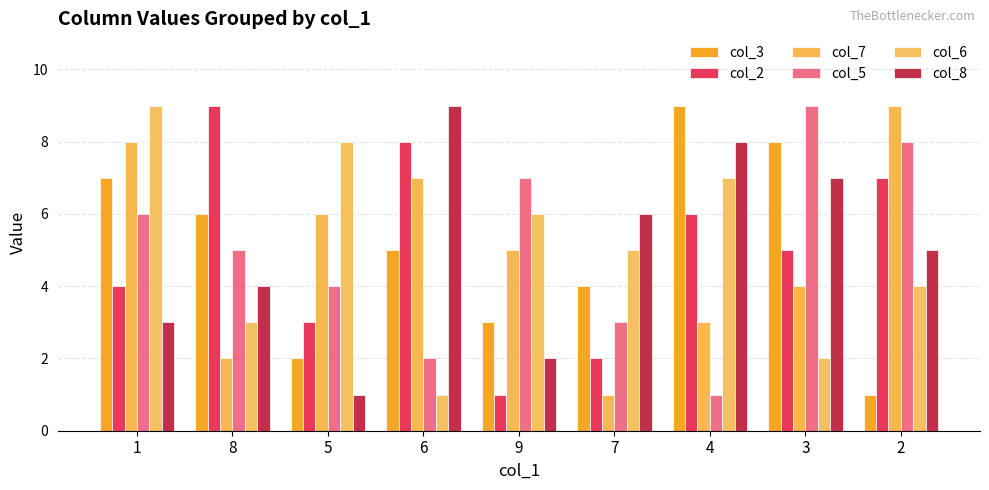

How many categories are shown in the chart?

9